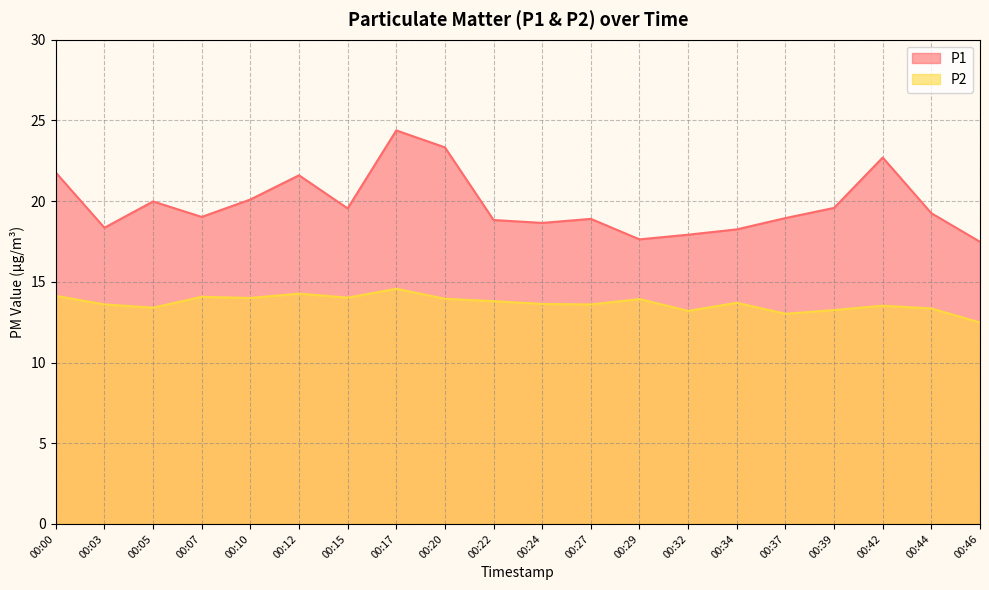

Count the number of categories in the chart.

20